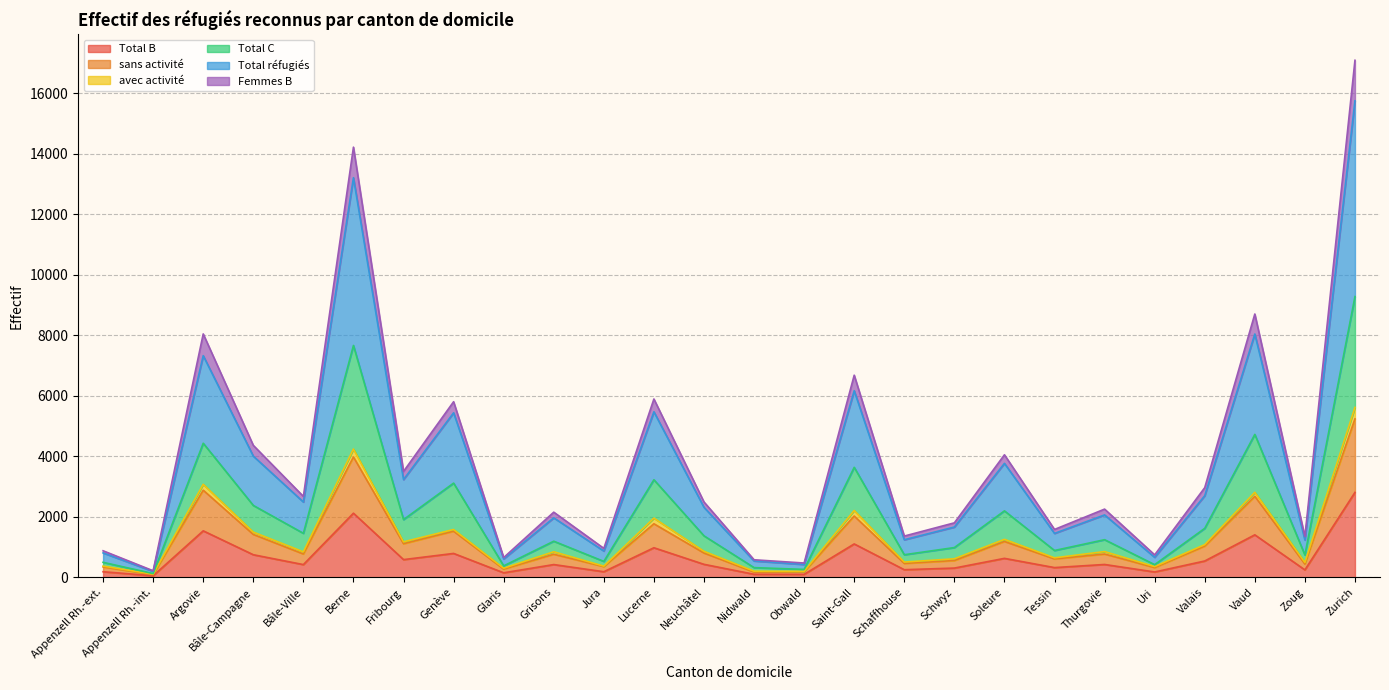

Between Uri and Valais, which series saw the biggest shift?

Total réfugiés